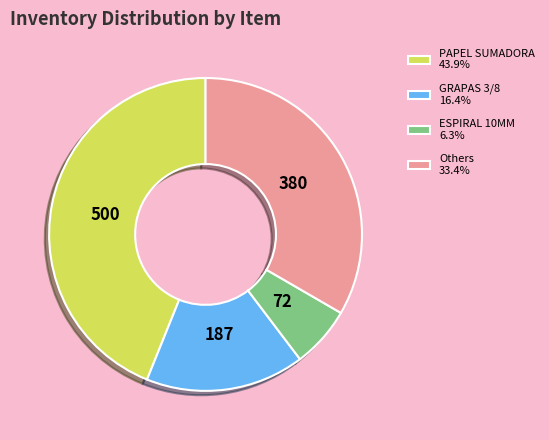

Approximately how many times larger is the value at Others 33.4% compared to ESPIRAL 10MM 6.3%?

5.3